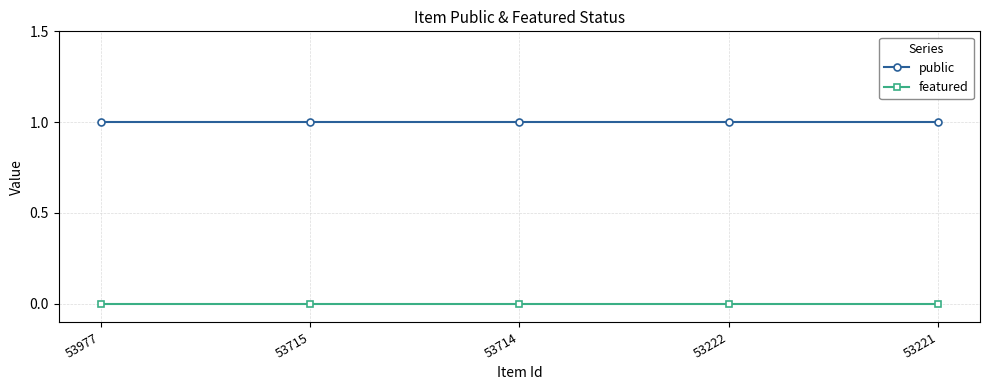

True or false: public and featured intersect in this chart.

False